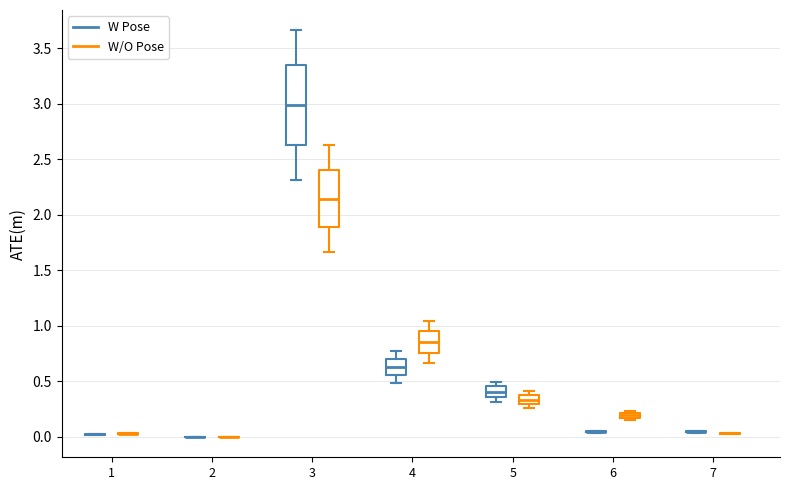

Which box is the tallest, from its lower edge to its upper edge?

3 (W Pose)